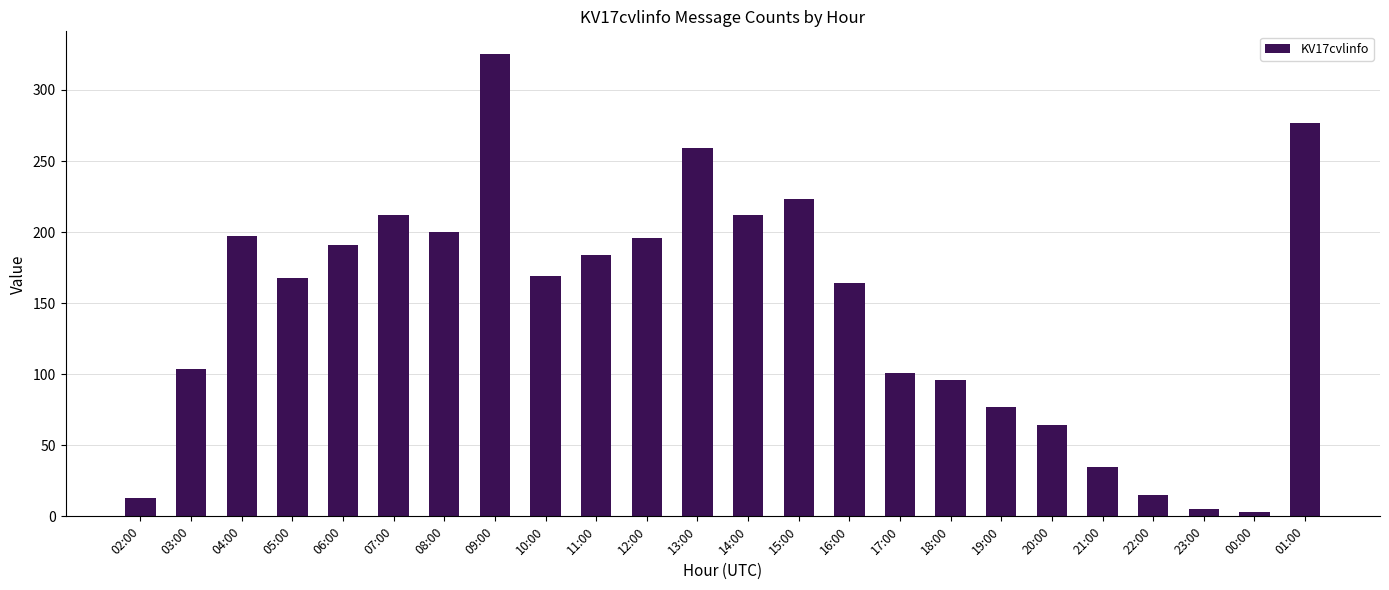

What is the label of the 2nd bar from the left?

03:00